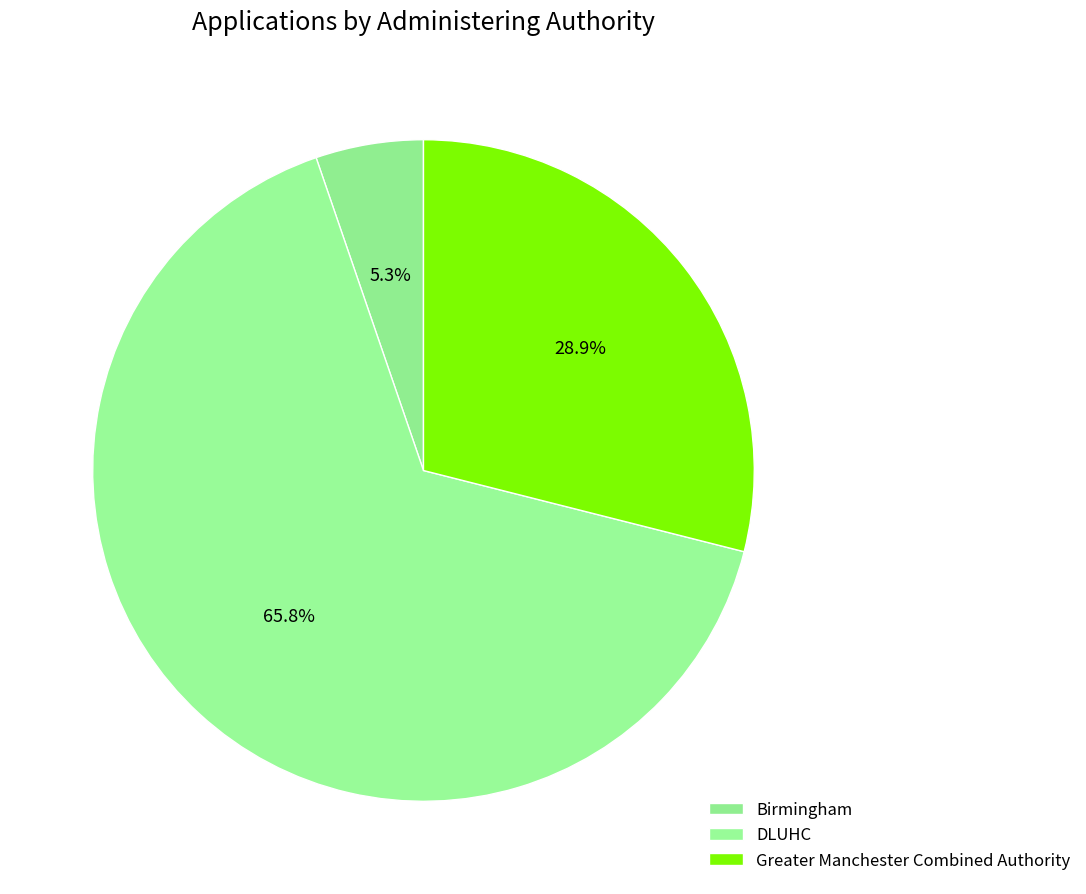

What is the smallest slice in the pie chart?

Birmingham